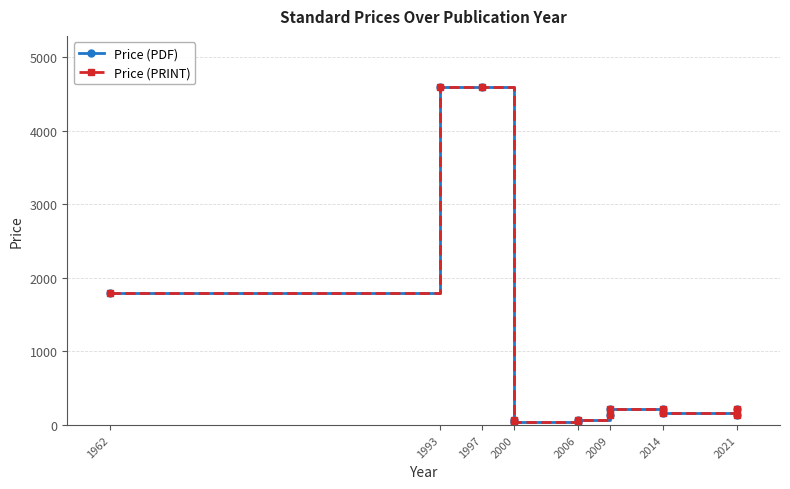

What is the total value across all series at 2009?

264